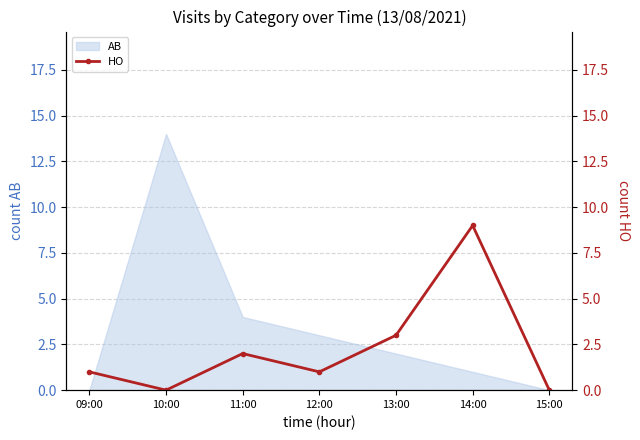

What is the highest value of the AB series?

14